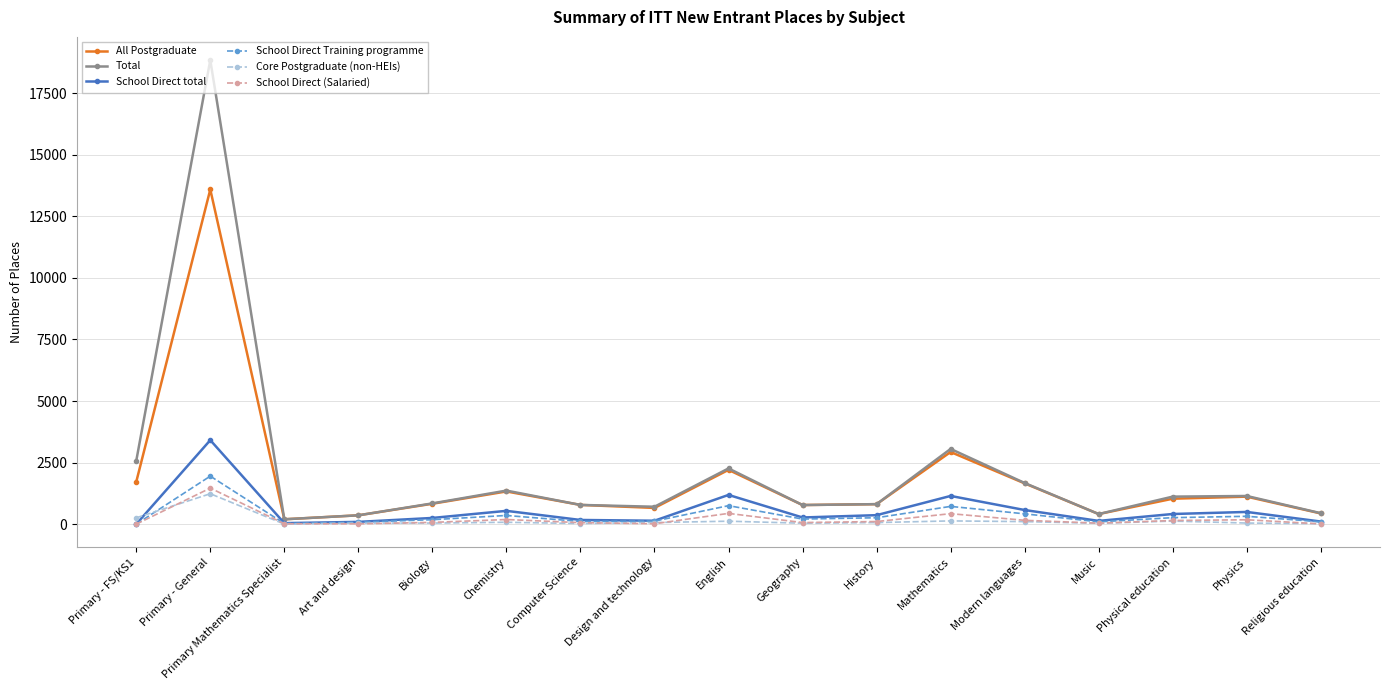

What is the greatest value displayed?

18844